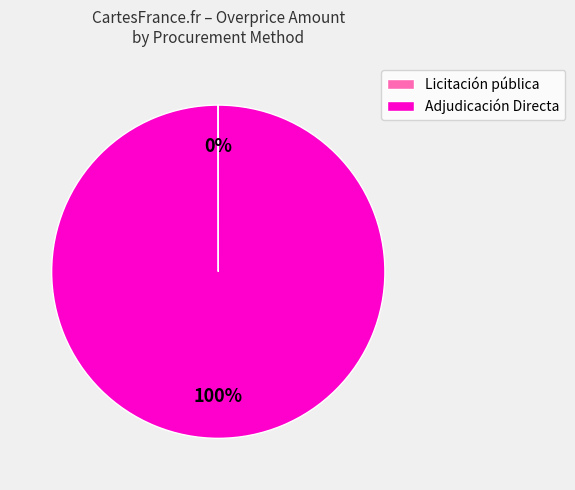

To the nearest percent, what portion does Adjudicación Directa represent?

100%